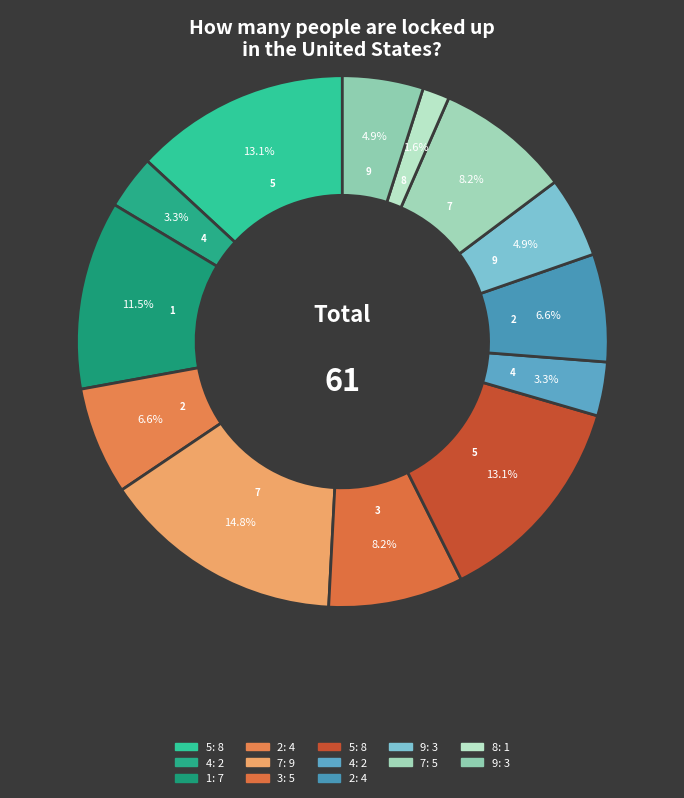

Count the number of slices in the pie.

13